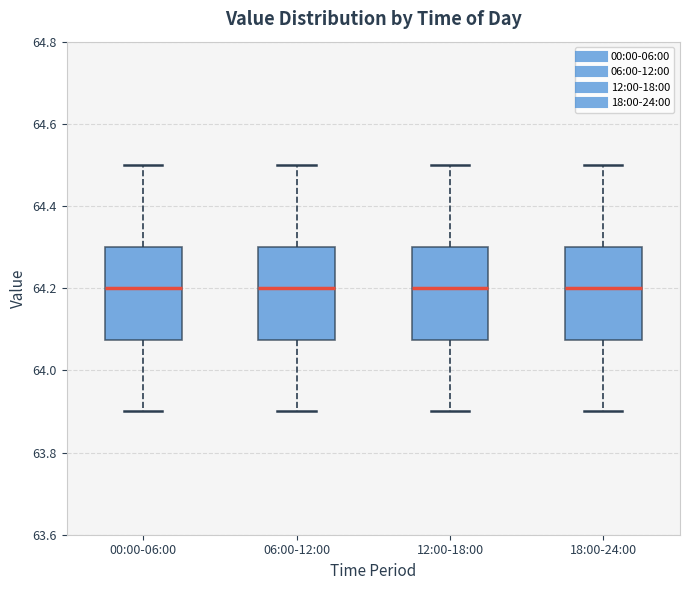

Reading left to right, read every box against the y-axis: the position of its median line, the range the box covers, and the ends of its whiskers. The values are not printed on the chart, so give them approximately, as read against the axis.

00:00-06:00: median 64.20, box 64.08 to 64.30, whiskers 63.90 to 64.50
06:00-12:00: median 64.20, box 64.08 to 64.30, whiskers 63.90 to 64.50
12:00-18:00: median 64.20, box 64.08 to 64.30, whiskers 63.90 to 64.50
18:00-24:00: median 64.20, box 64.08 to 64.30, whiskers 63.90 to 64.50